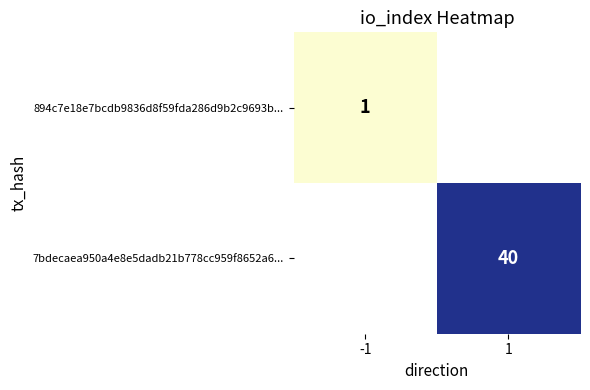

The 894c7e18e7bcdb9836d8f59fda286d9b2c9693b... series shows 1.6 at -1. True or false?

False